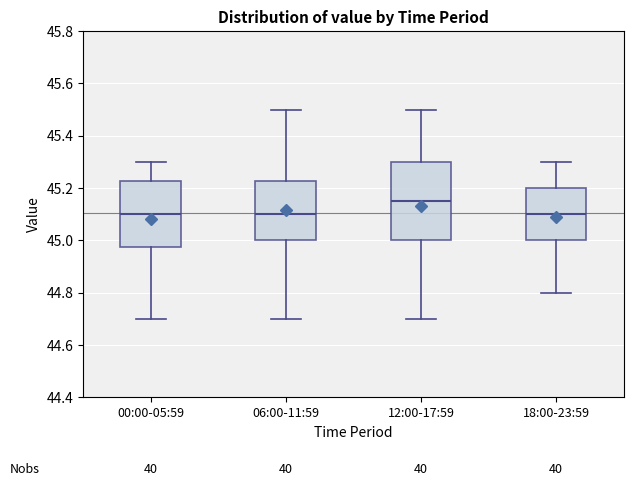

Where is the lower edge of the box for 12:00-17:59 on the y-axis? The values are not printed on the chart, so give them approximately, as read against the axis.

45.00